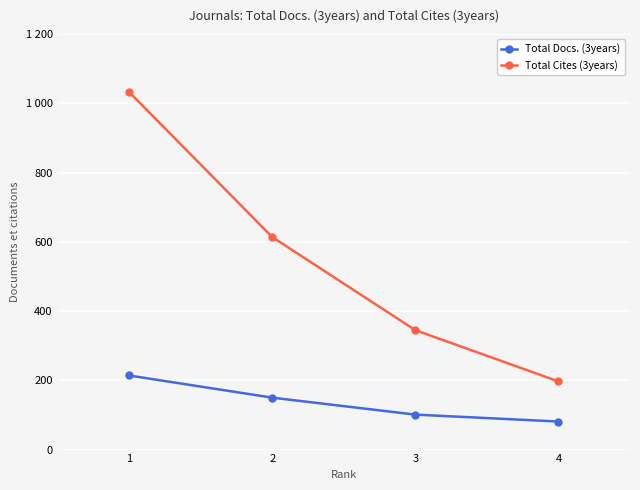

At how many categories does at least one series exceed 651?

1